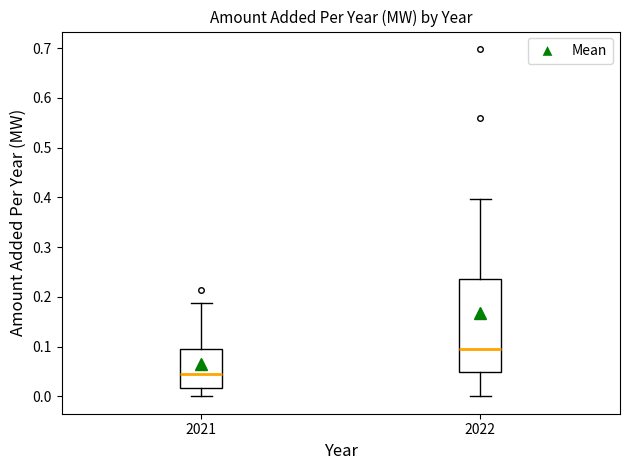

Reading left to right, transcribe this box plot: for each box, give where its median line is, the range the box spans, and where its two whiskers end, as read against the y-axis. The values are not printed on the chart, so give them approximately, as read against the axis.

2021: median 0.05, box 0.02 to 0.10, whiskers 0.00 to 0.19
2022: median 0.10, box 0.05 to 0.24, whiskers 0.00 to 0.40